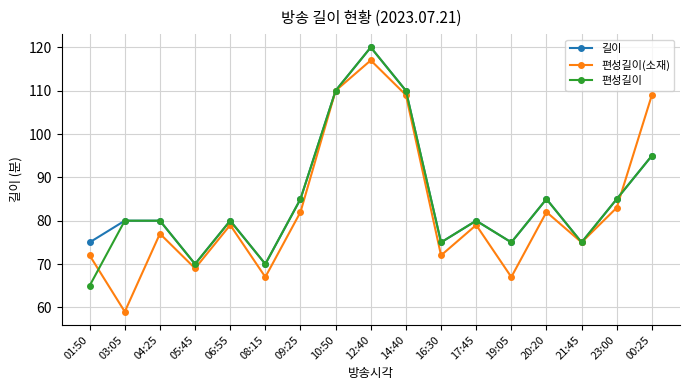

Which series has the widest spread of values?

편성길이(소재)